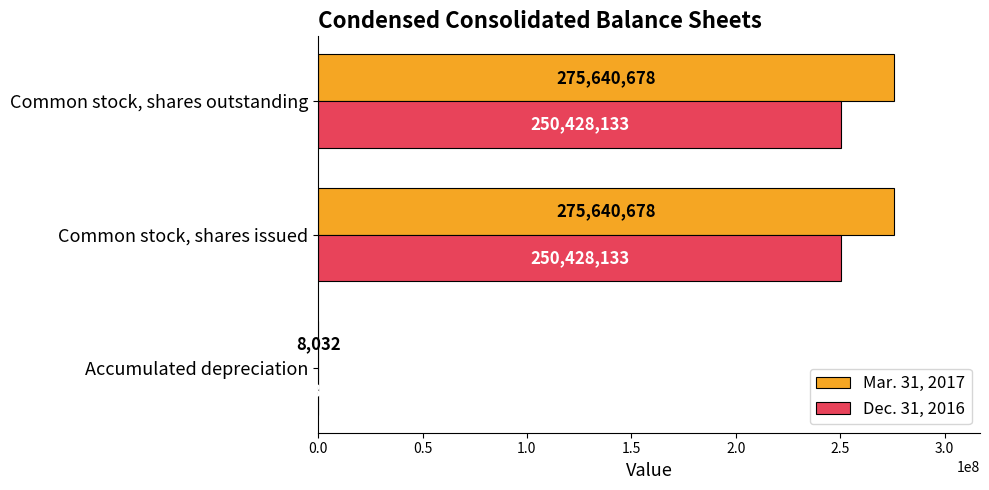

What is the sum of the Mar. 31, 2017 values at Common stock, shares outstanding and Accumulated depreciation?

275648710